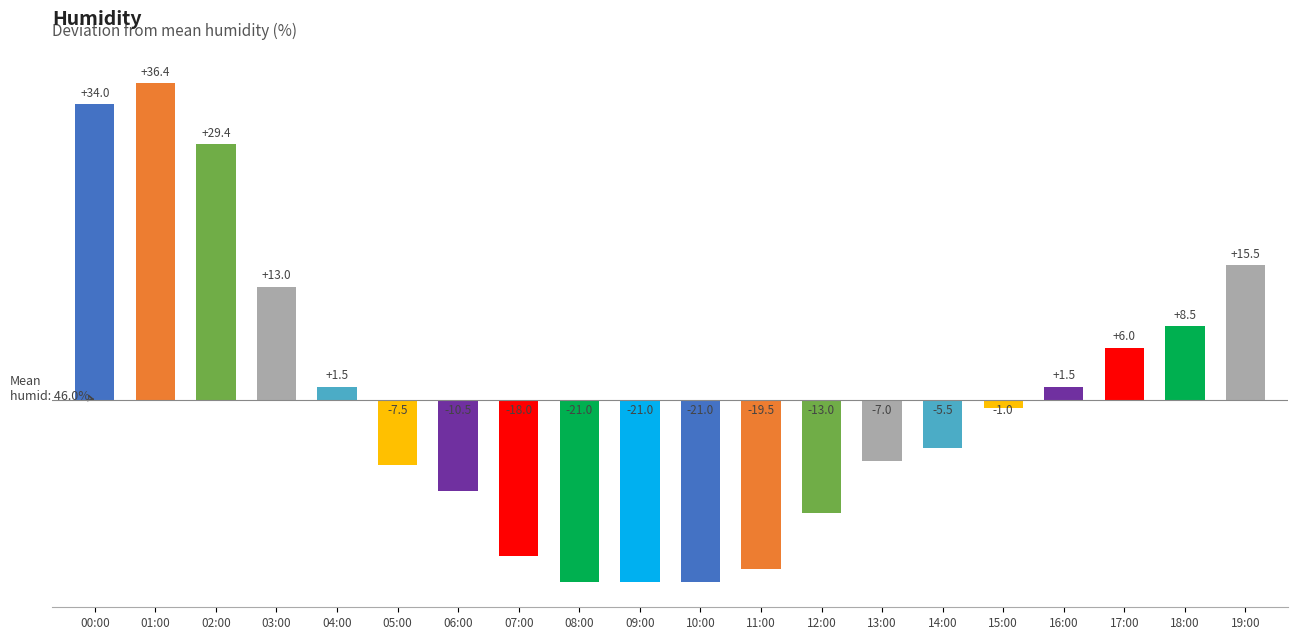

The chart shows a value of -19.5 at 11:00. True or false?

True